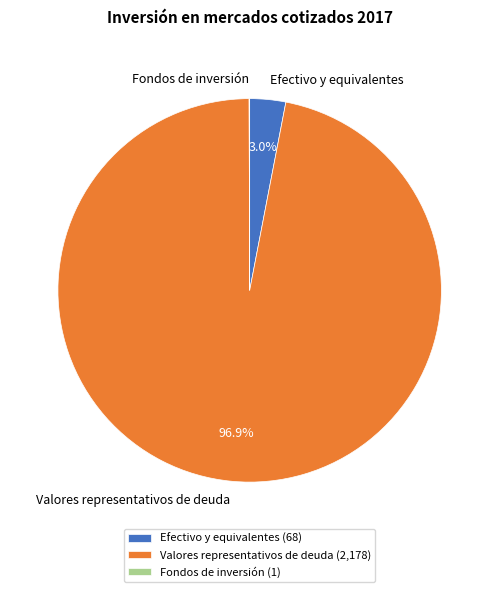

Which category has the biggest portion of the pie?

Valores representativos de deuda